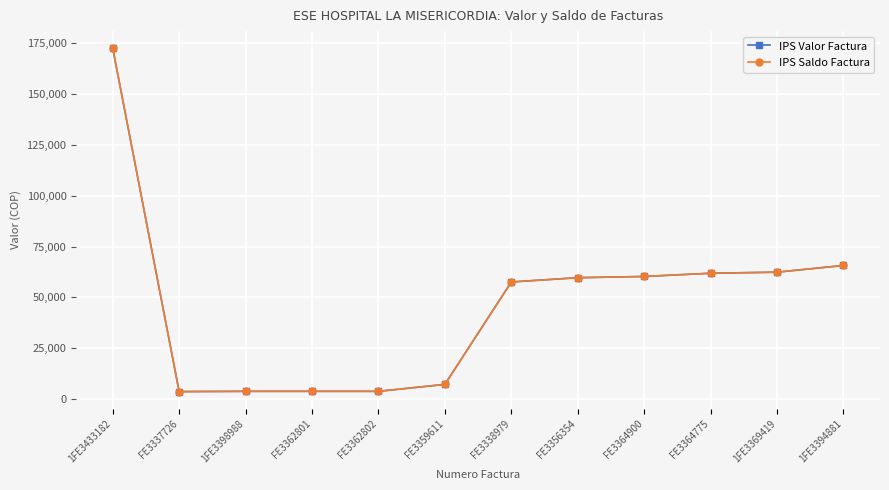

Reading left to right, extract all data points from this chart.

IPS Valor Factura: 172300	3800	3933	3933	3933	7333	57600	59700	60305	61884	62410	65700
IPS Saldo Factura: 172300	3800	3933	3933	3933	7333	57600	59700	60305	61884	62410	65700